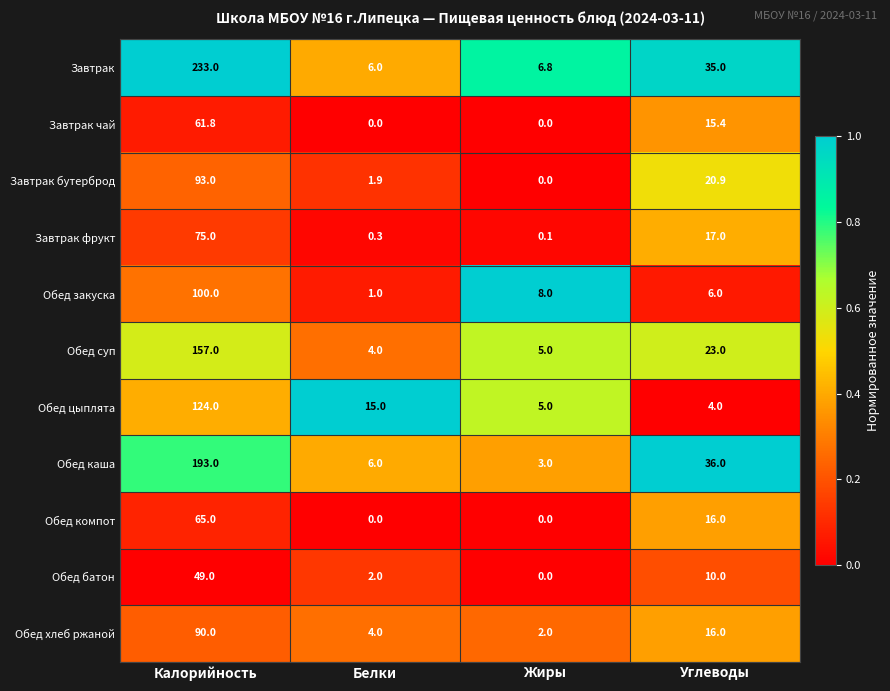

At which label is Обед суп closest to 80?

Углеводы